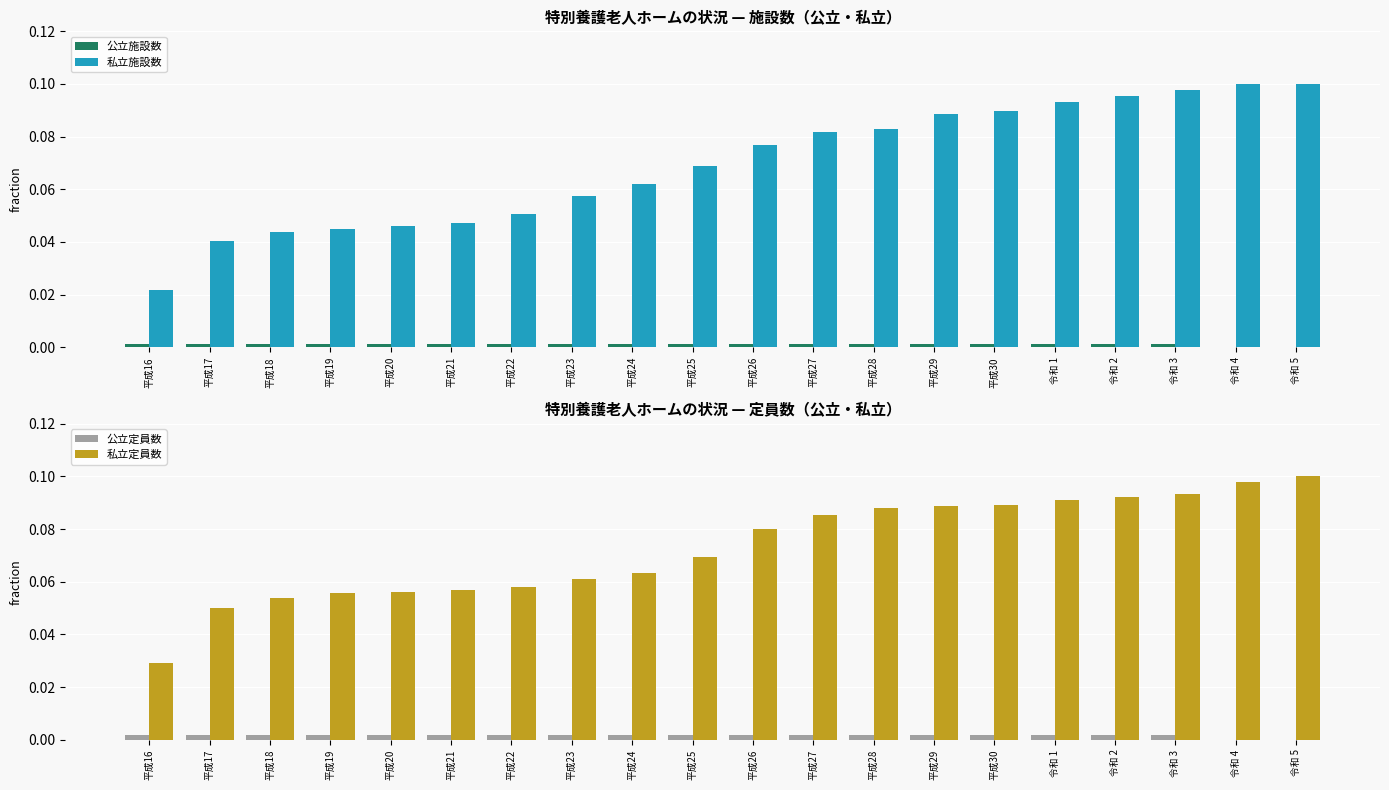

How many categories are shown in the chart?

20